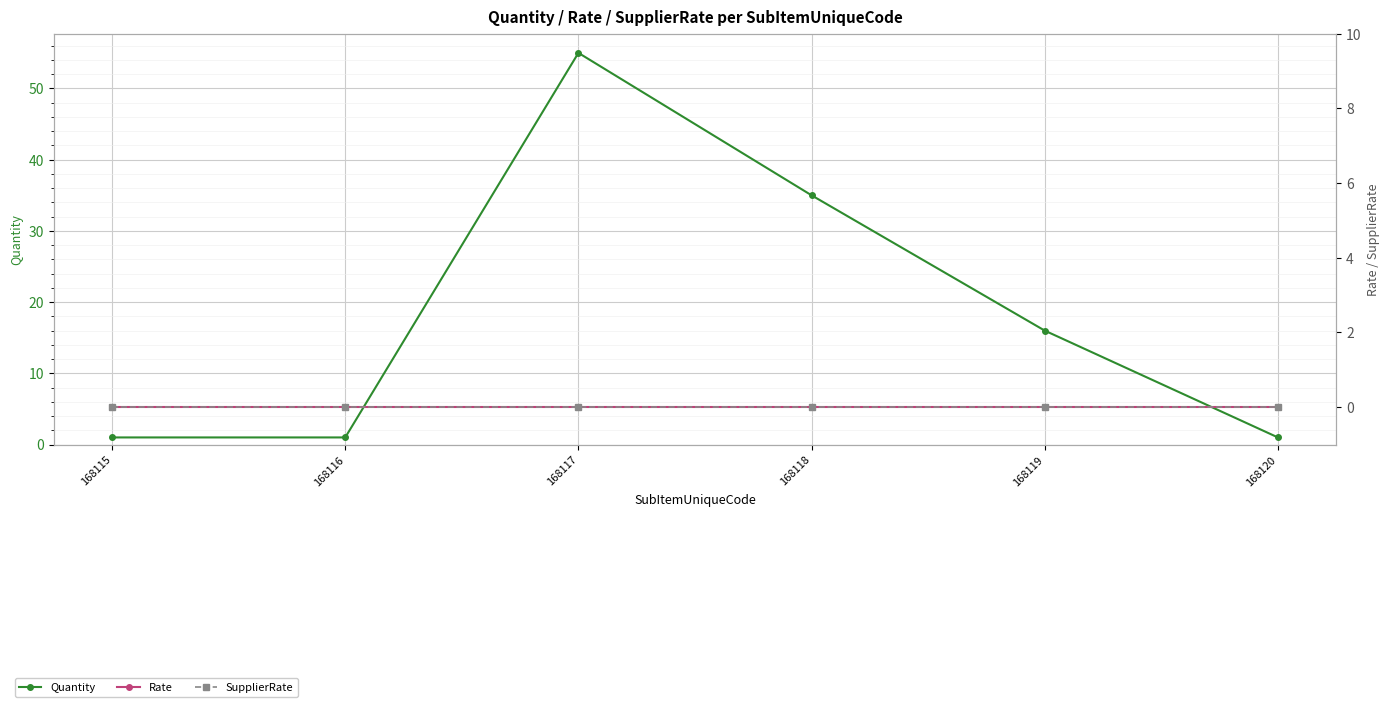

At 168120, list the series in order from smallest to largest.

Rate, SupplierRate, Quantity